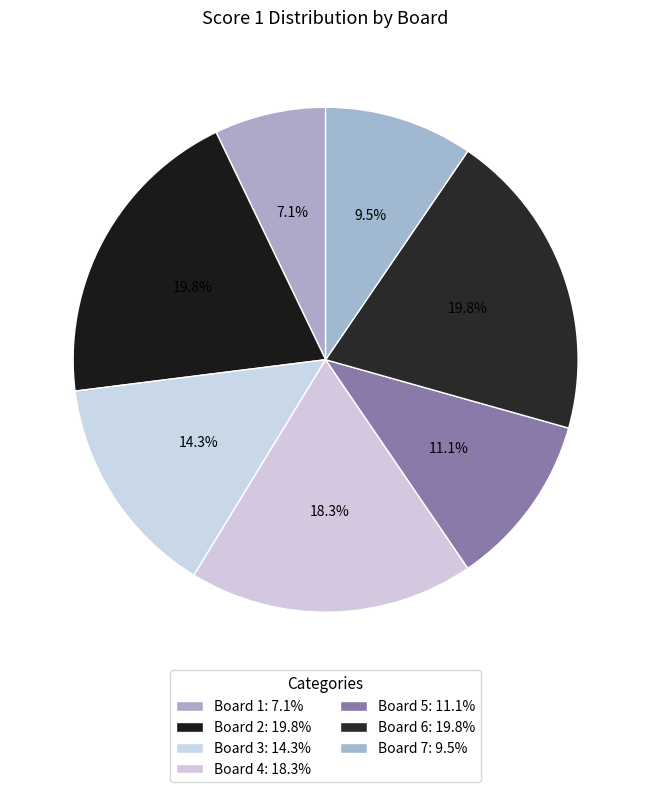

Is there any slice that represents more than half of the pie?

No